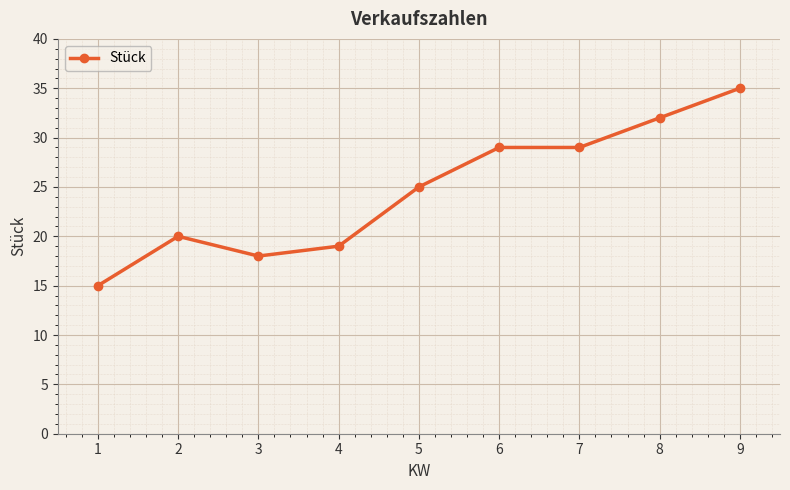

Does the chart display data point markers on the line(s)?

Yes